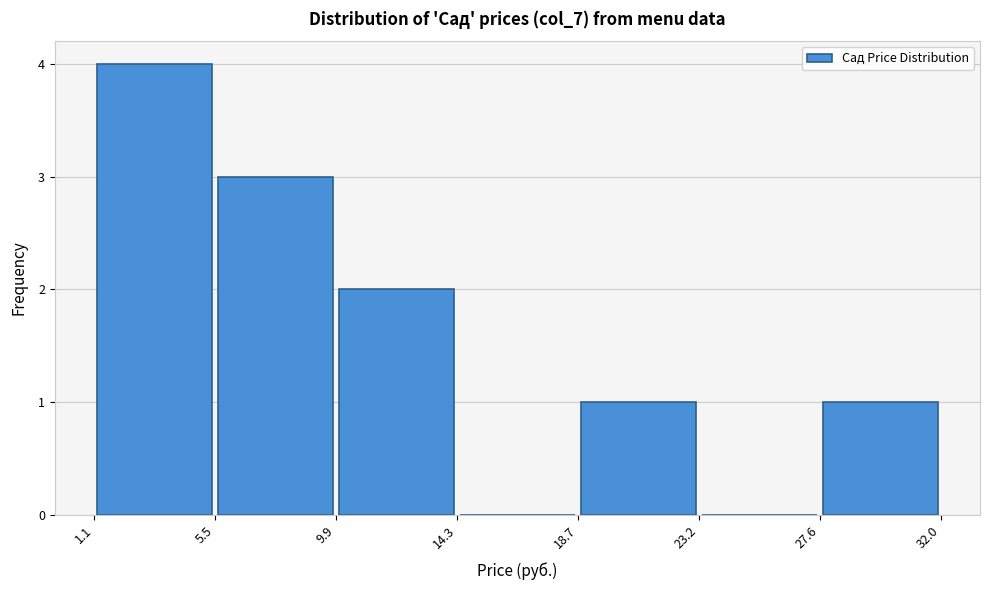

Reading left to right, transcribe this chart: for each bar, give the range it covers on the x-axis and its height. The values are not printed on the chart, so give them approximately, as read against the axis.

1.1 to 5.5: 4
5.5 to 9.9: 3
9.9 to 14.3: 2
14.3 to 18.7: 0
18.7 to 23.2: 1
23.2 to 27.6: 0
27.6 to 32.0: 1